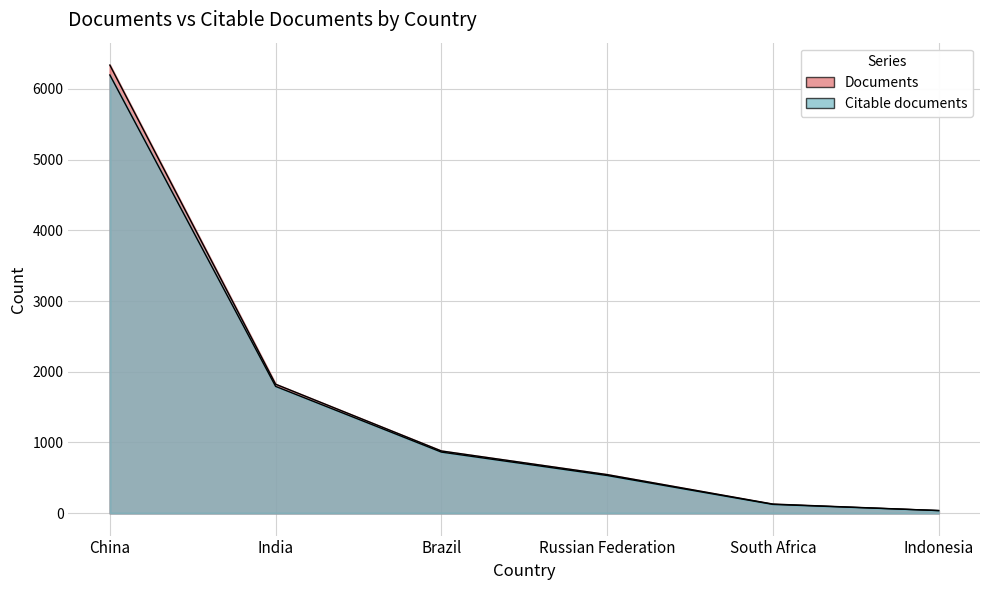

Is the value of Documents at Brazil greater than the value of Citable documents at Russian Federation?

Yes